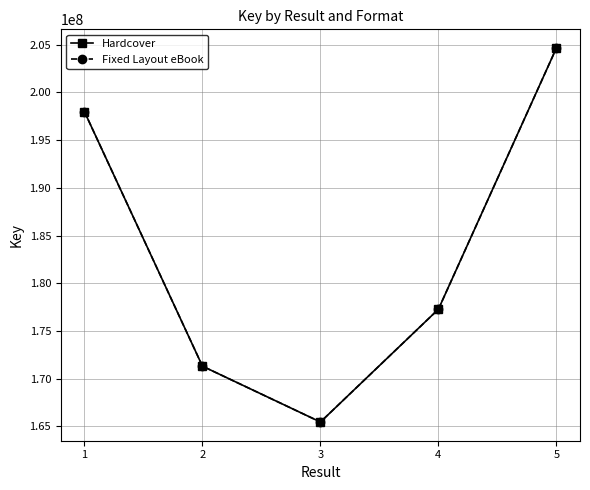

Does the chart have visible grid lines?

Yes